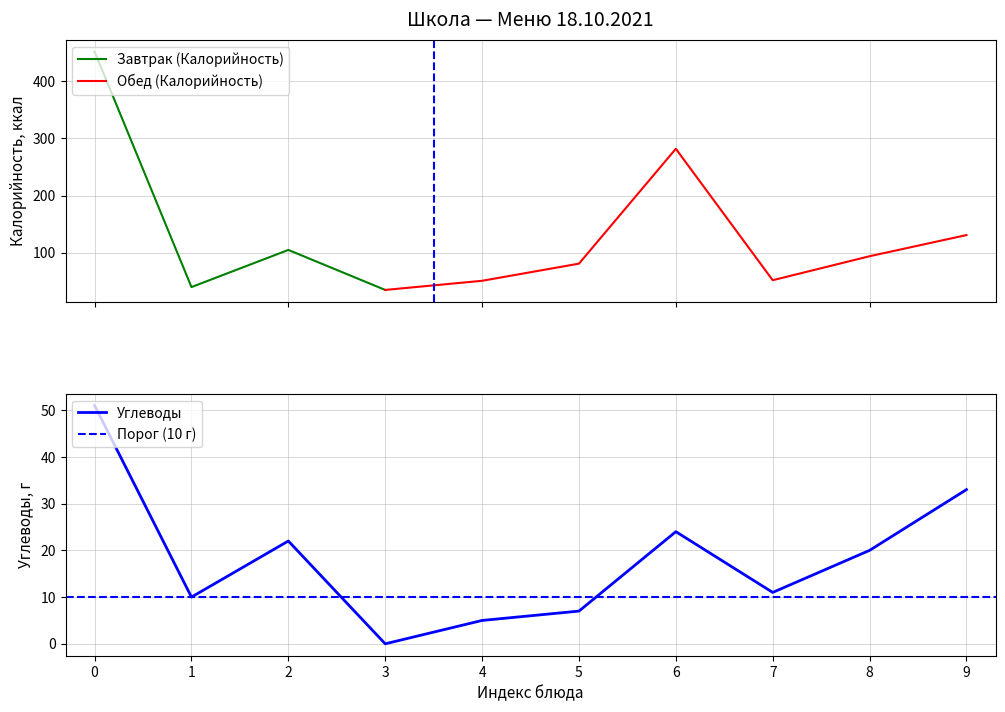

What is the highest value of the Завтрак (Калорийность) series?

452